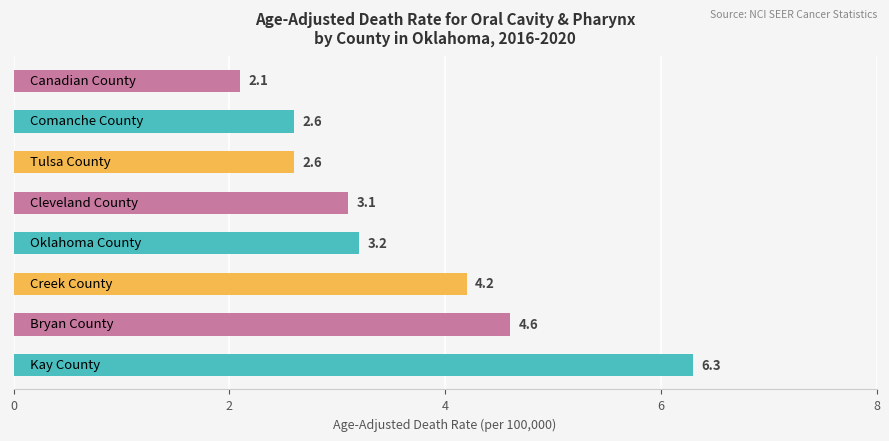

What is the greatest value displayed?

6.3